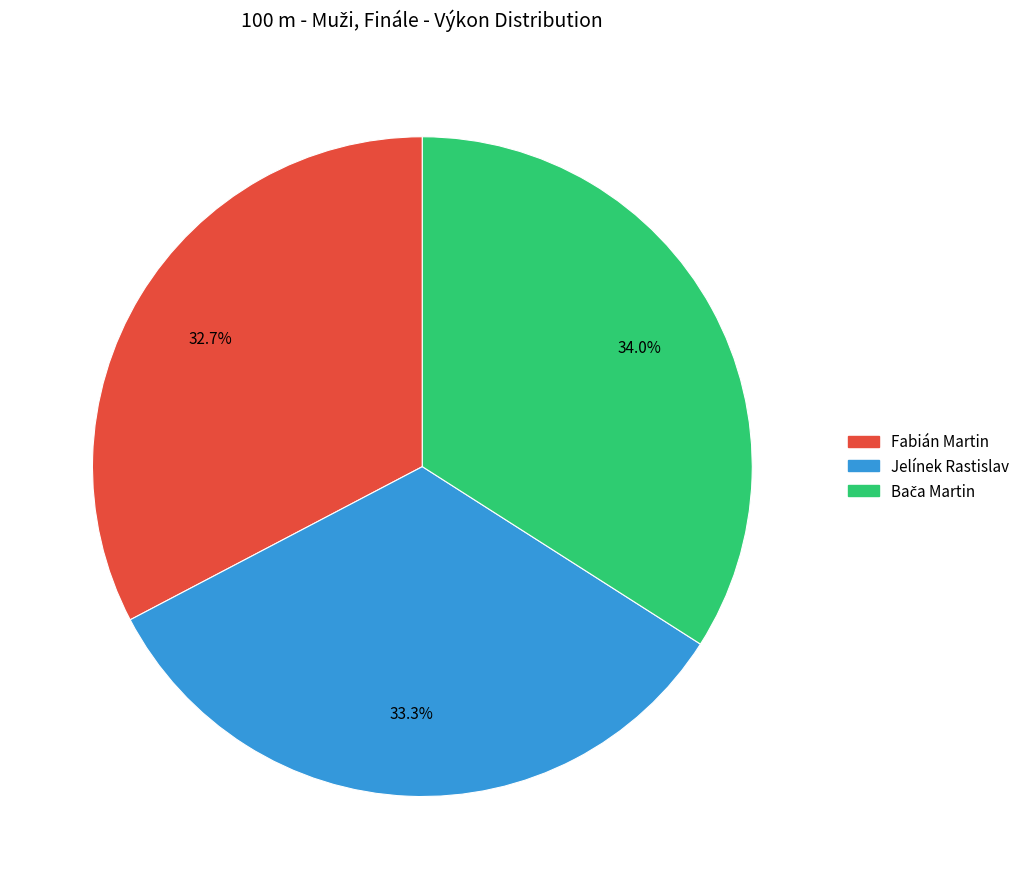

What is the smallest slice in the pie chart?

Fabián Martin